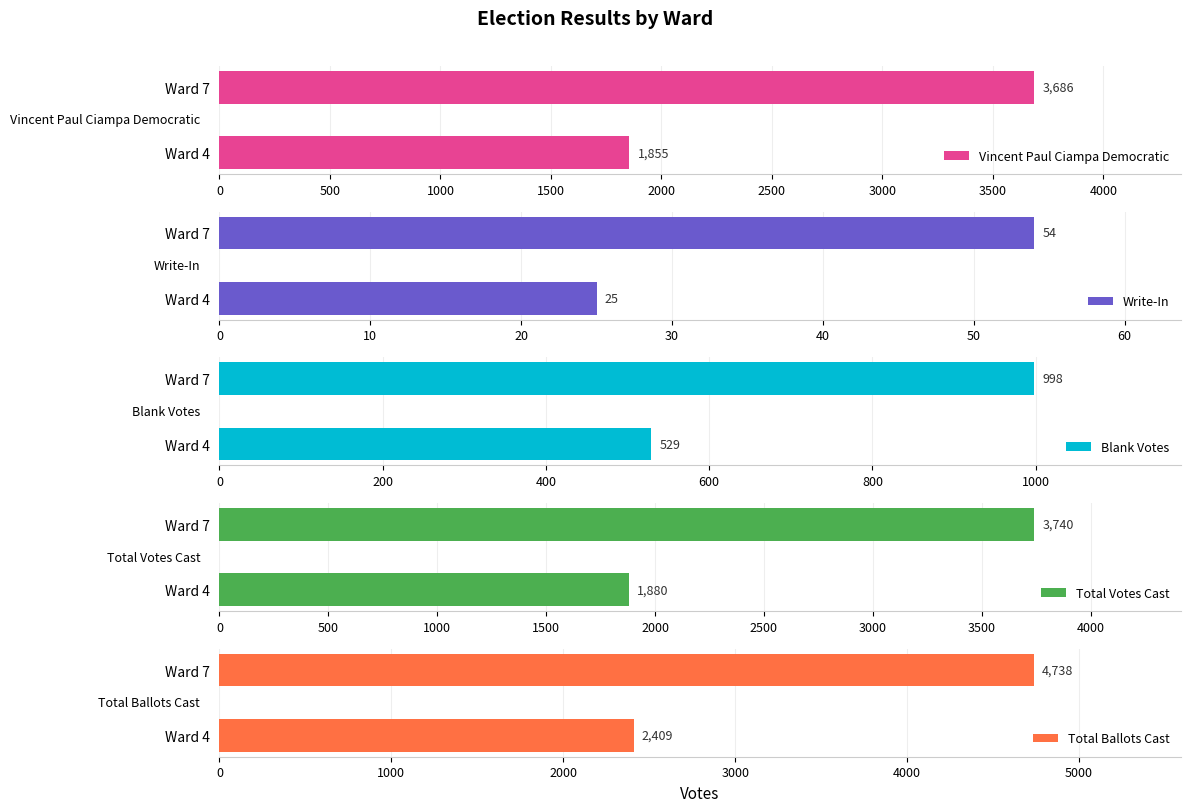

List the labels in order of Vincent Paul Ciampa Democratic value, largest first.

Ward 7, Ward 4